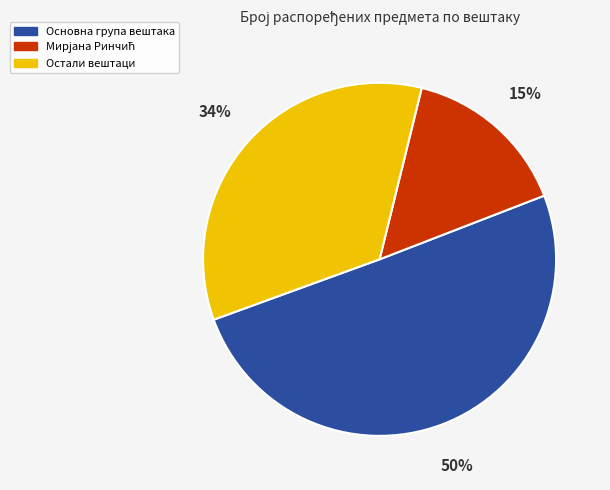

To the nearest percent, what is the difference between the largest and smallest slice percentages?

35%